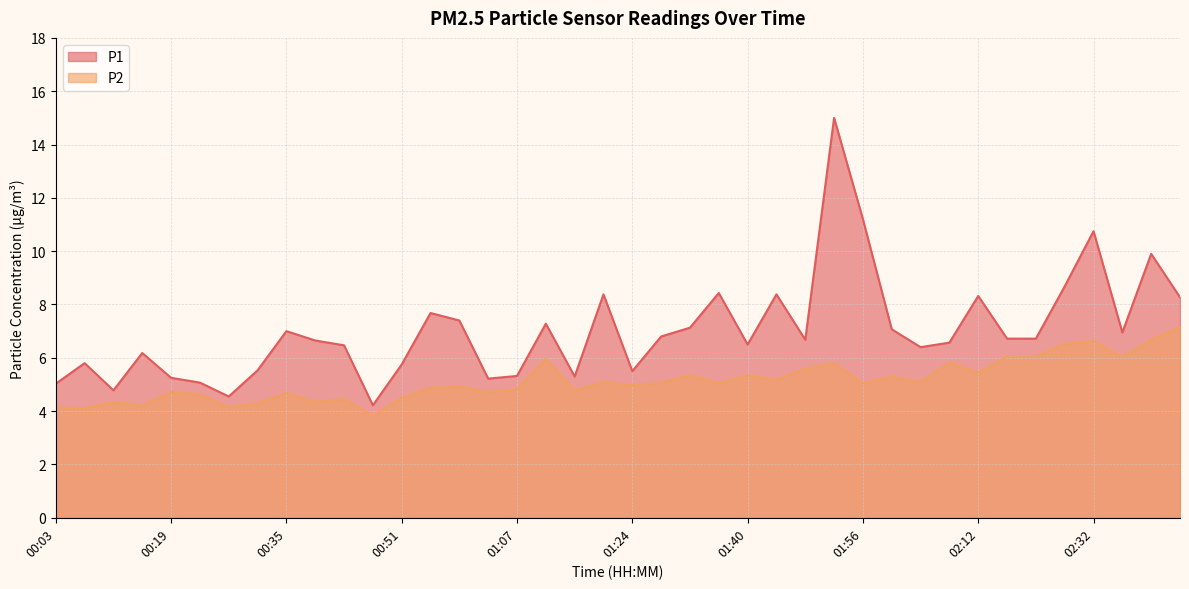

What is the sum of all P2 values?

205.8